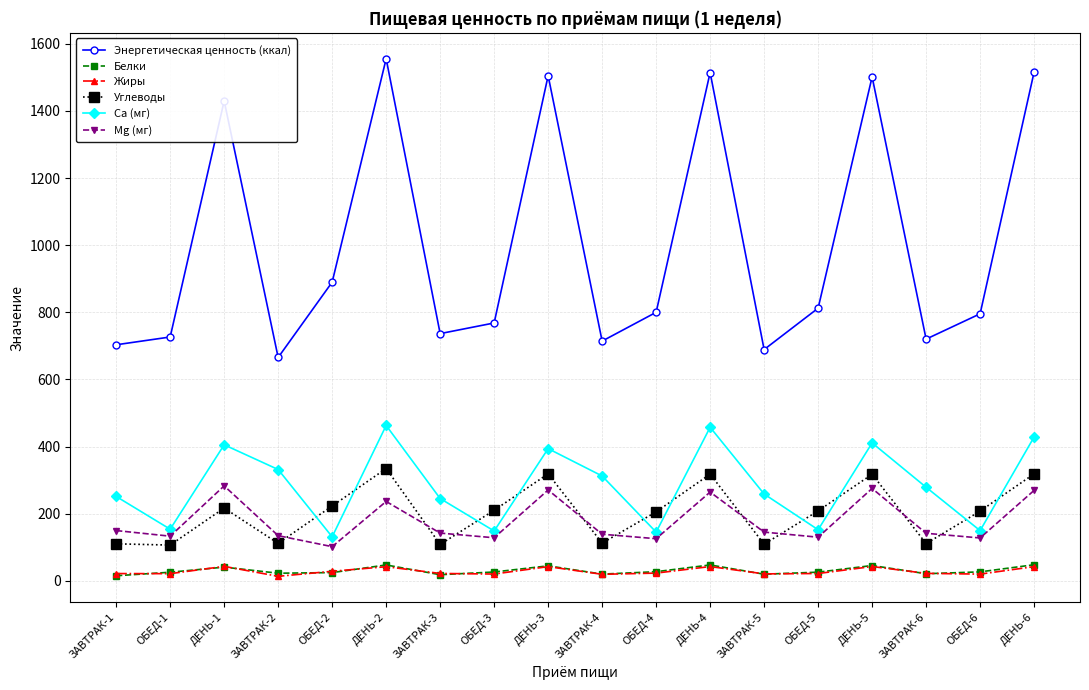

What is the difference between the maximum and minimum values in the Углеводы series?

228.1